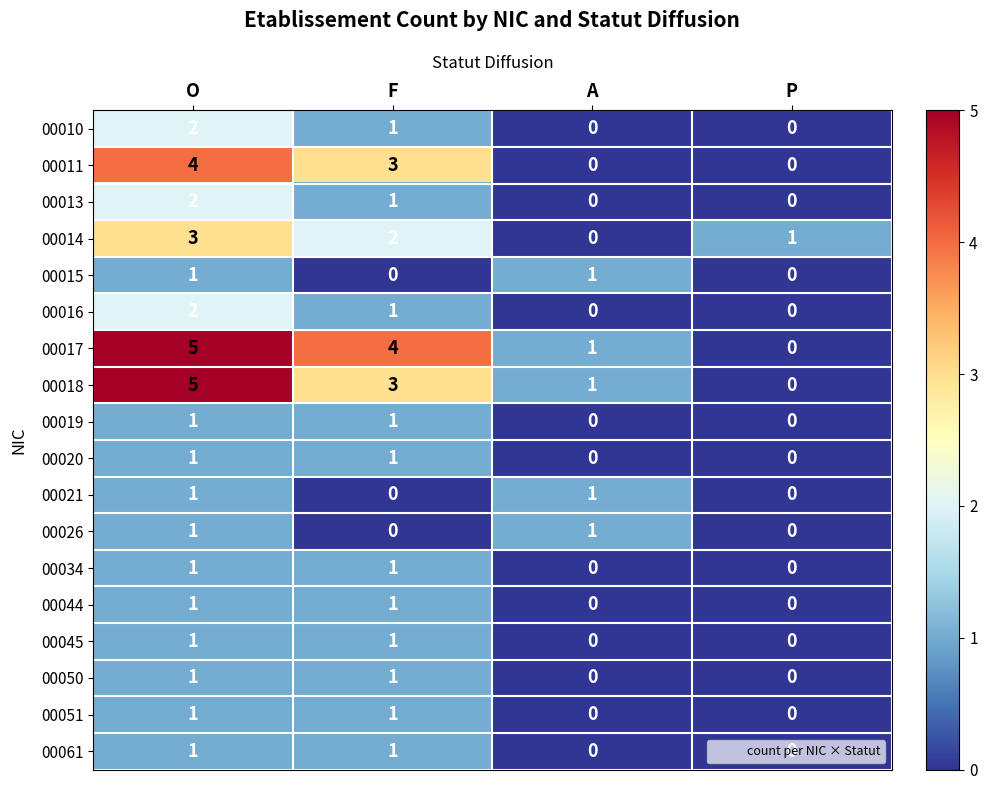

What is the difference between the 00011 values at O and A?

4